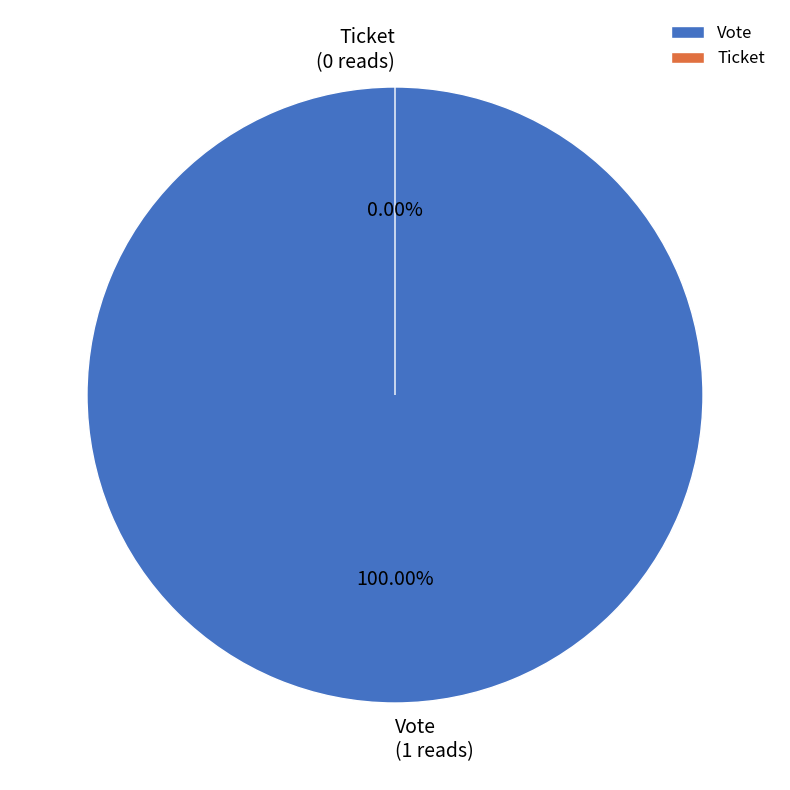

Count the number of slices in the pie.

2